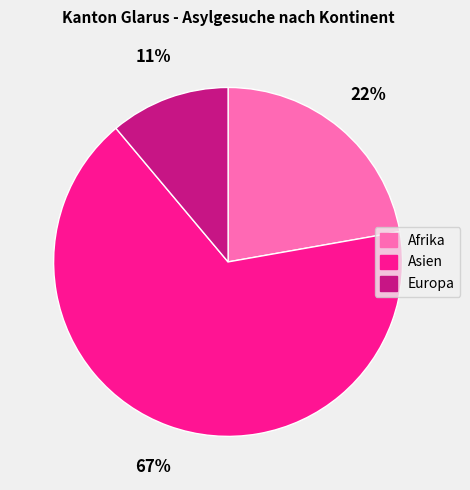

To the nearest percent, what is the combined percentage of Afrika and Asien?

89%